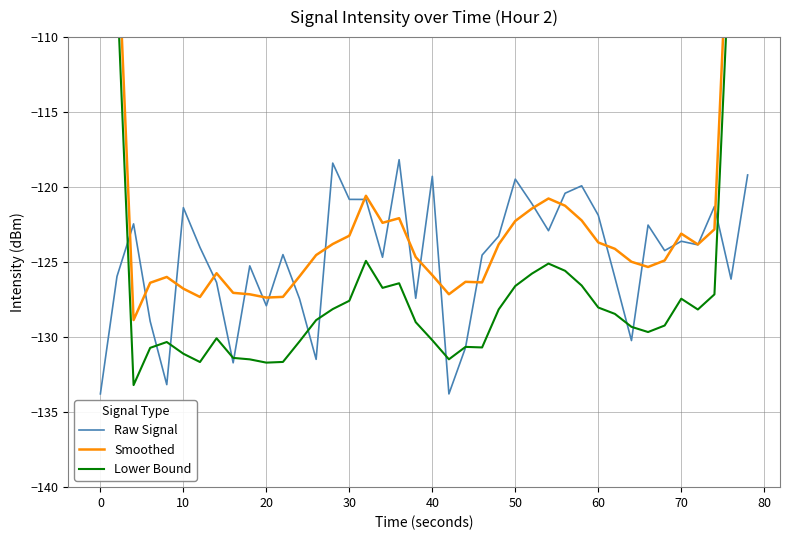

What is the highest value of the Raw Signal series?

-118.2